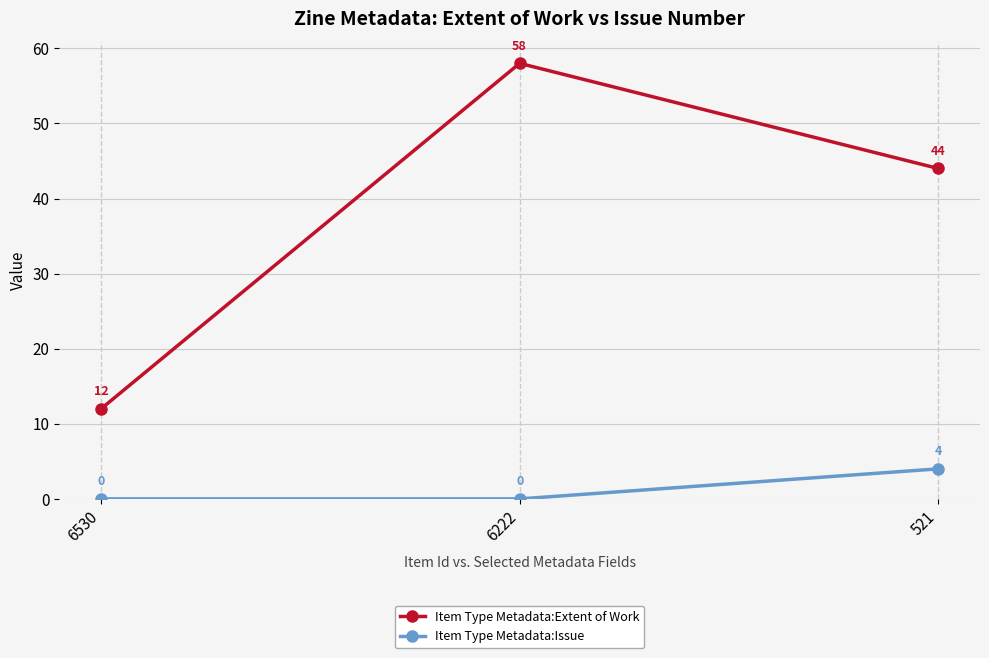

At how many categories does at least one series exceed 11?

3